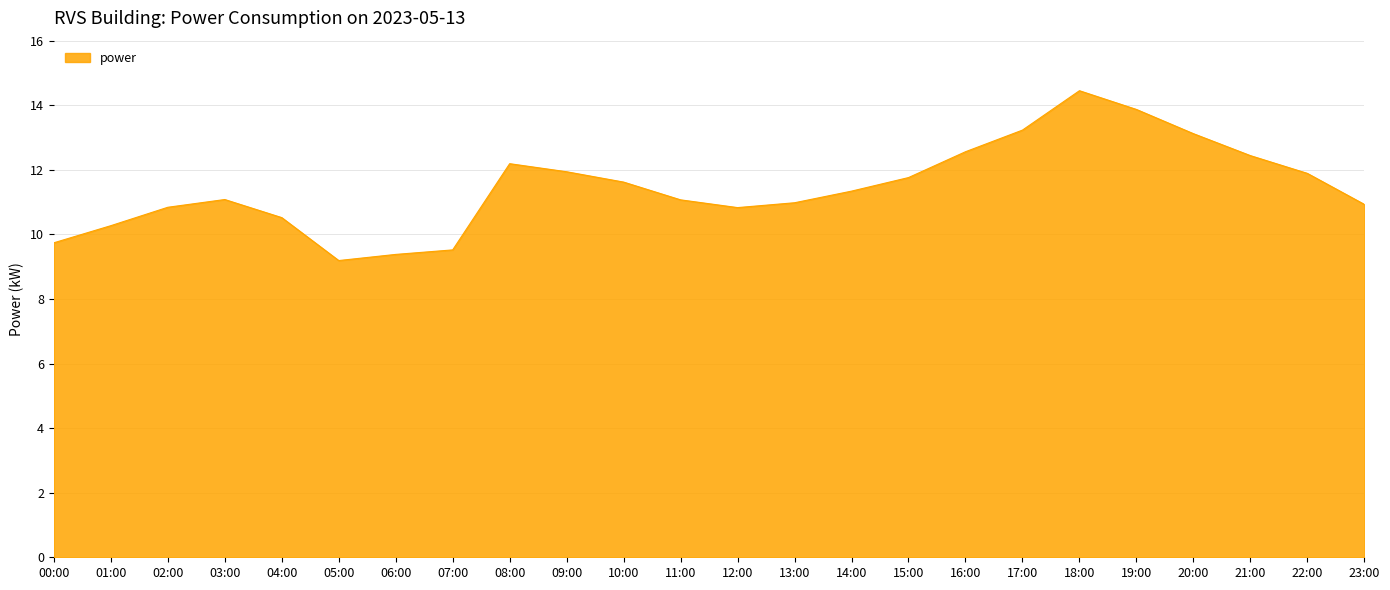

How many categories are shown in the chart?

24